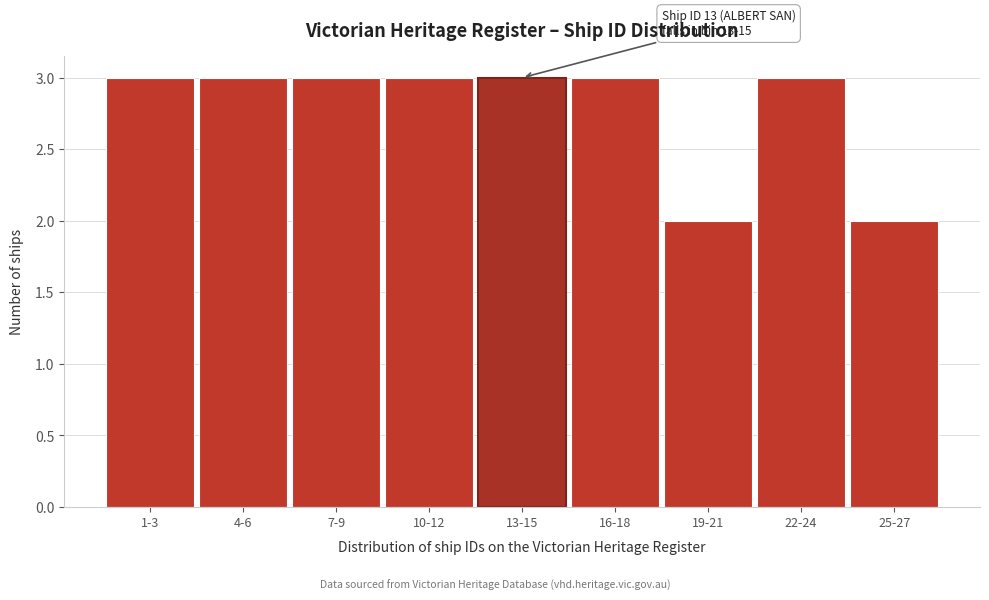

Reading left to right, transcribe all the data shown in this chart.

1-3=3	4-6=3	7-9=3	10-12=3	13-15=3	16-18=3	19-21=2	22-24=3	25-27=2